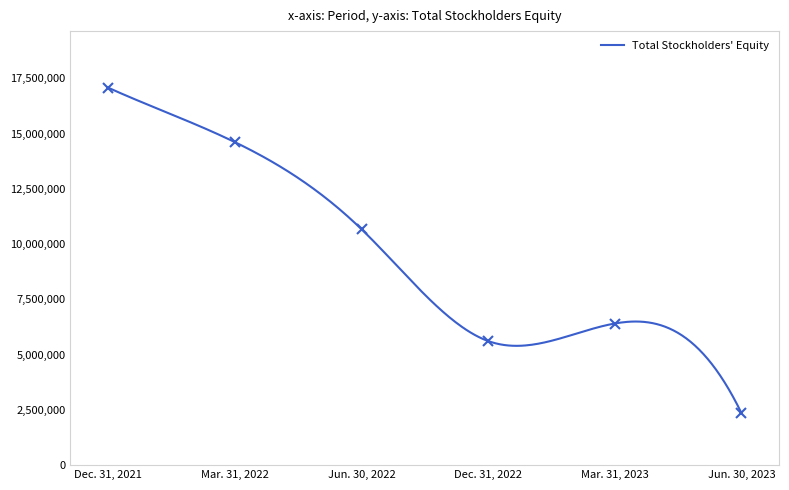

The value at Dec. 31, 2022 is 2885963. True or false?

False